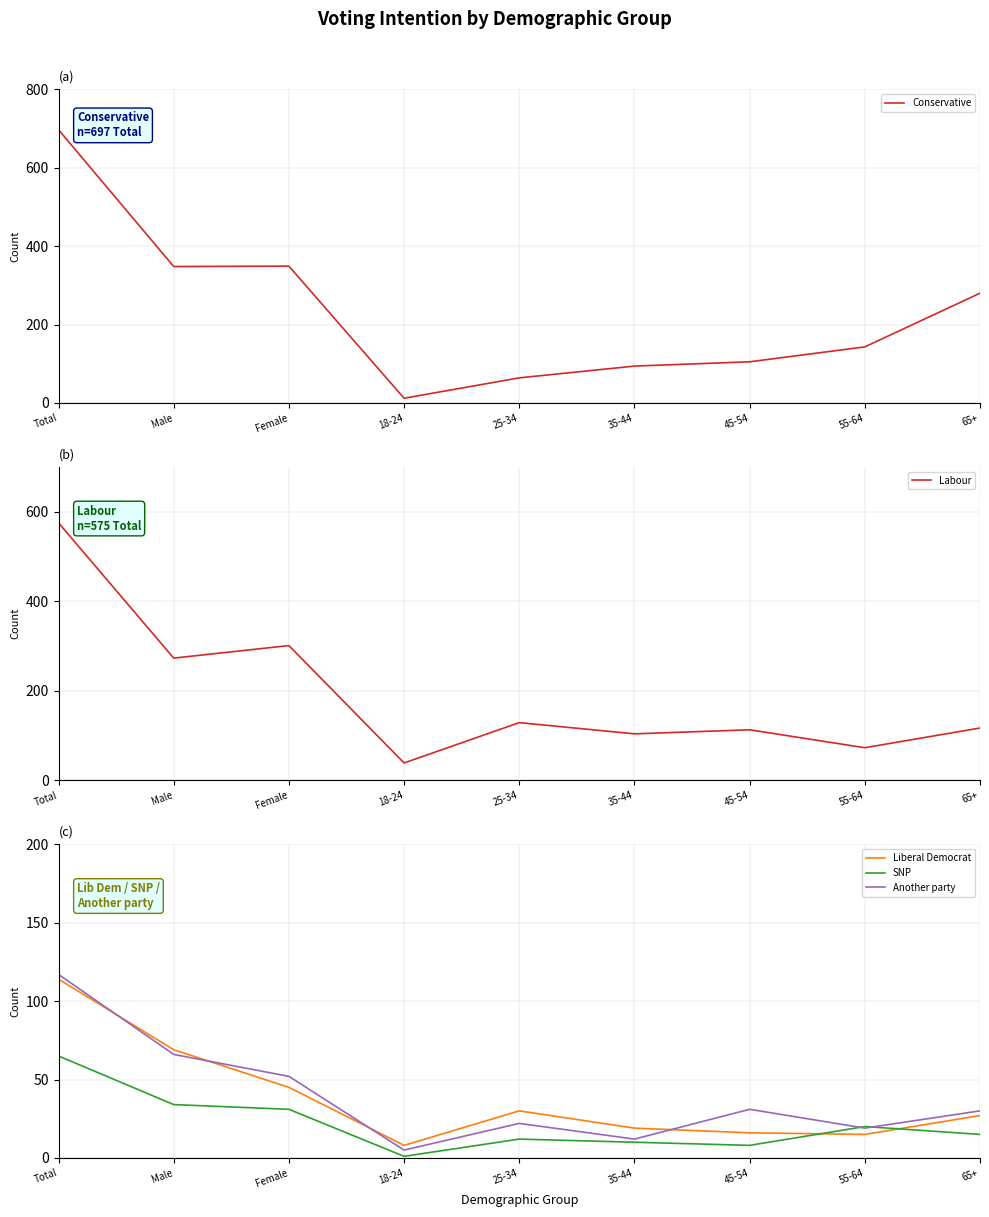

How many data points in Labour are above 117?

4